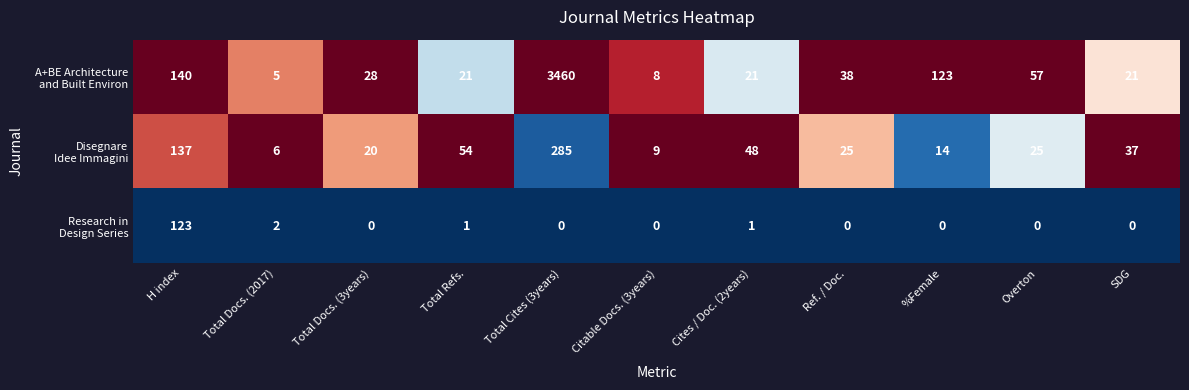

What is the total value across all series at SDG?

58